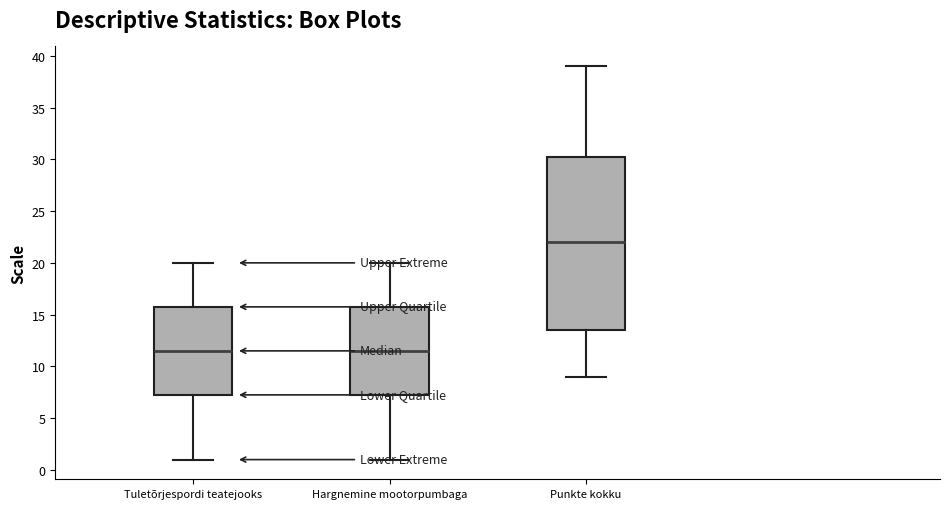

Where is the upper edge of the box for Hargnemine mootorpumbaga on the y-axis? The values are not printed on the chart, so give them approximately, as read against the axis.

16.0